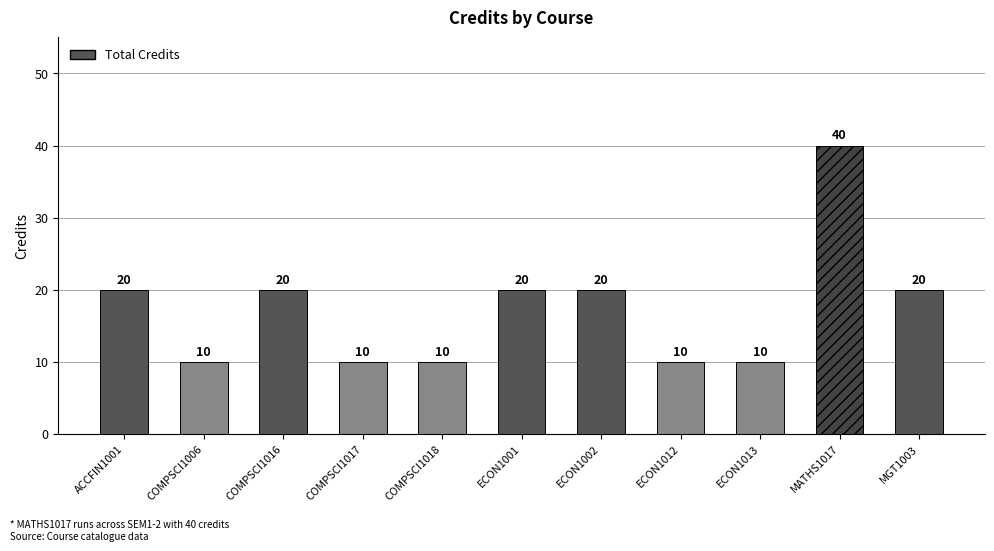

Read the value at COMPSCI1006.

10